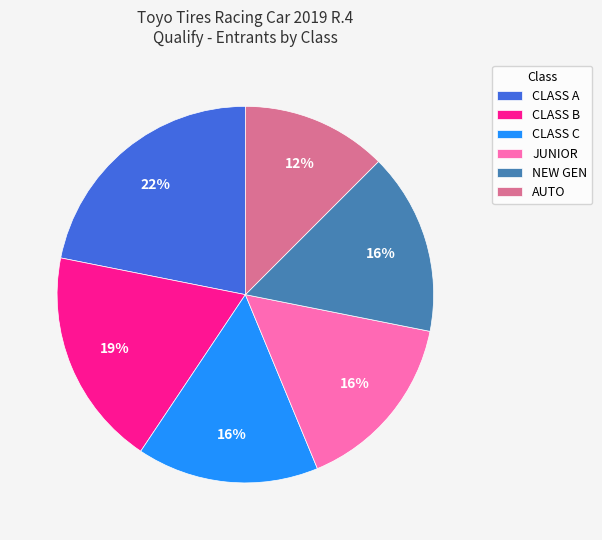

Is it true that JUNIOR is 11% of the pie?

False